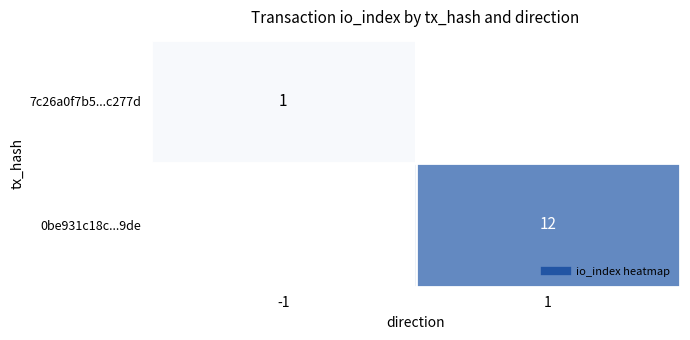

How many data points does each series have?

2